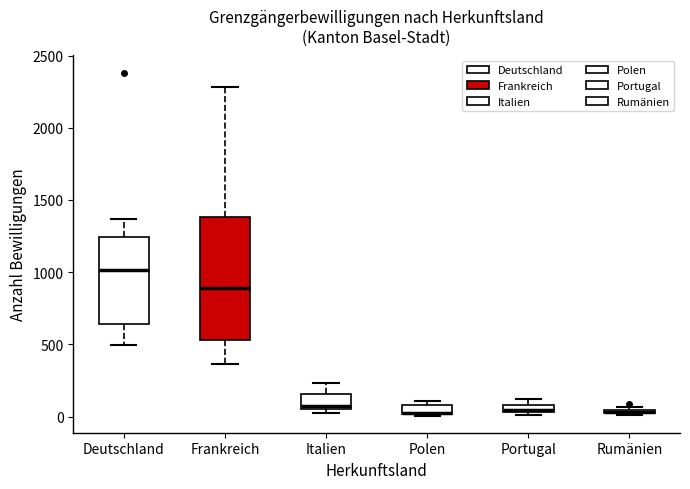

Which box is the tallest, from its lower edge to its upper edge?

Frankreich